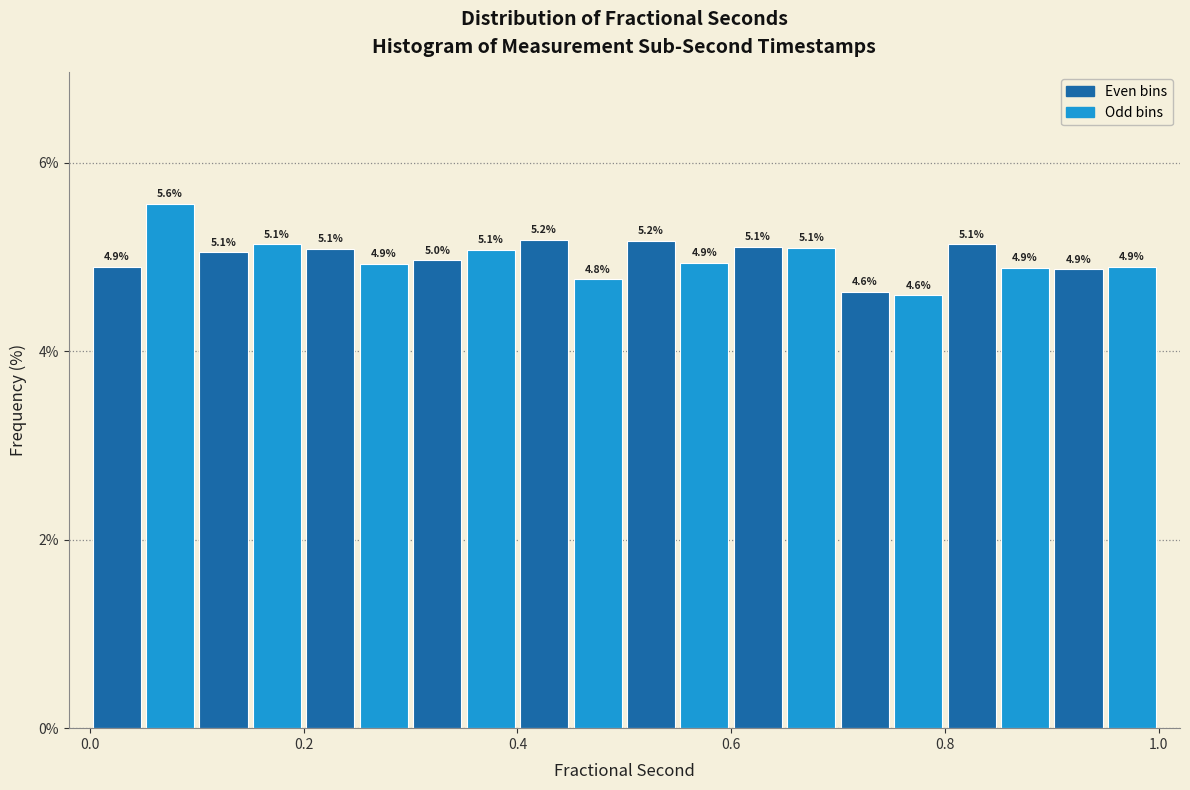

Around what value on the x-axis is the tallest bar? Give the approximate position of its centre, as read against the axis.

0.08